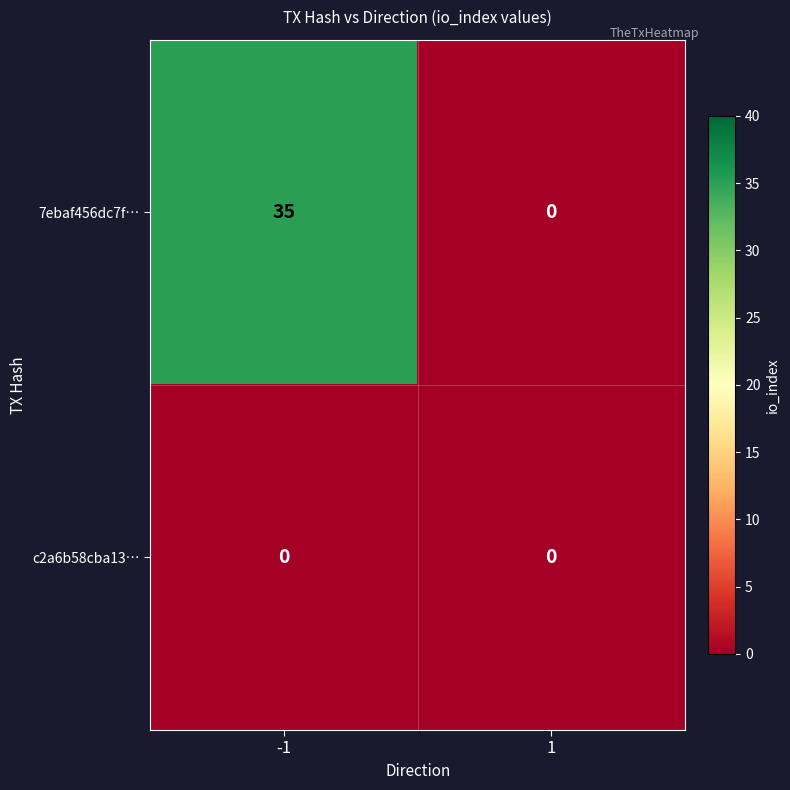

At which category is the sum across all series the highest?

-1